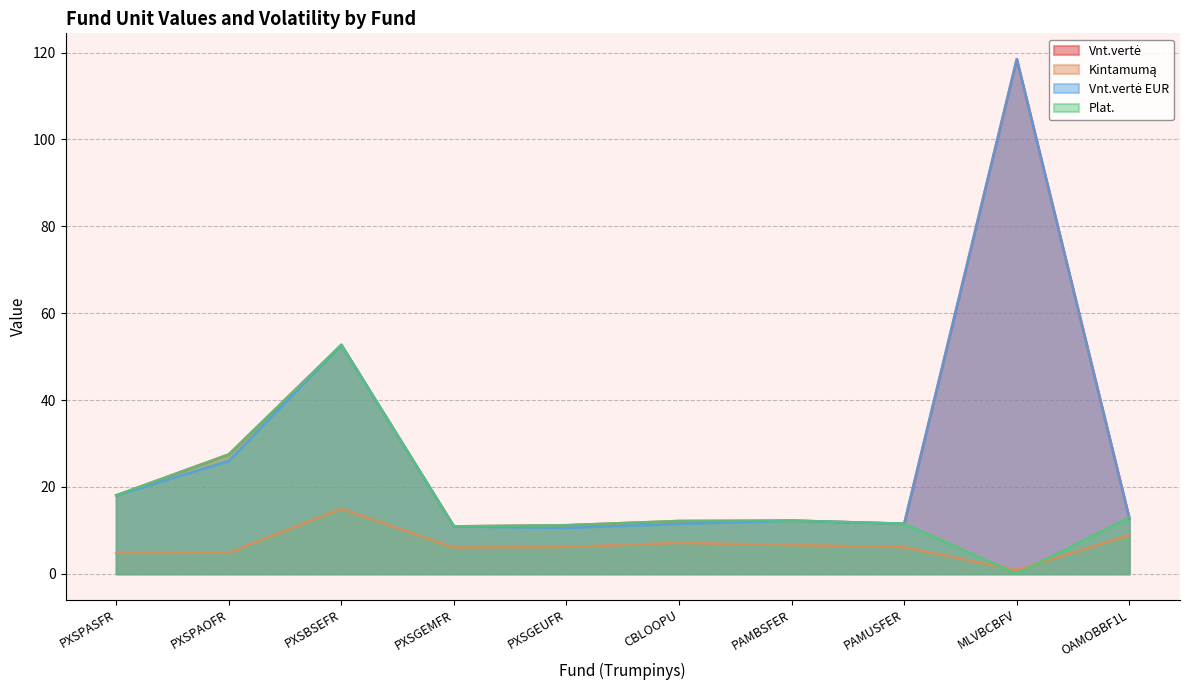

Reading right to left, extract all data points from this chart.

Vnt.vertė: 12.8	118.5	11.5	12.3	12.2	11.2	10.9	52.7	27.5	18.1
Kintamumą: 8.9	0.9	6.1	6.6	7.1	6.2	6.1	15.0	4.9	4.8
Vnt.vertė EUR: 12.8	118.5	11.5	12.3	11.5	10.6	10.9	52.7	26.0	18.1
Plat.: 13.0	0.0	11.5	12.3	12.2	11.2	10.9	52.7	27.5	18.1